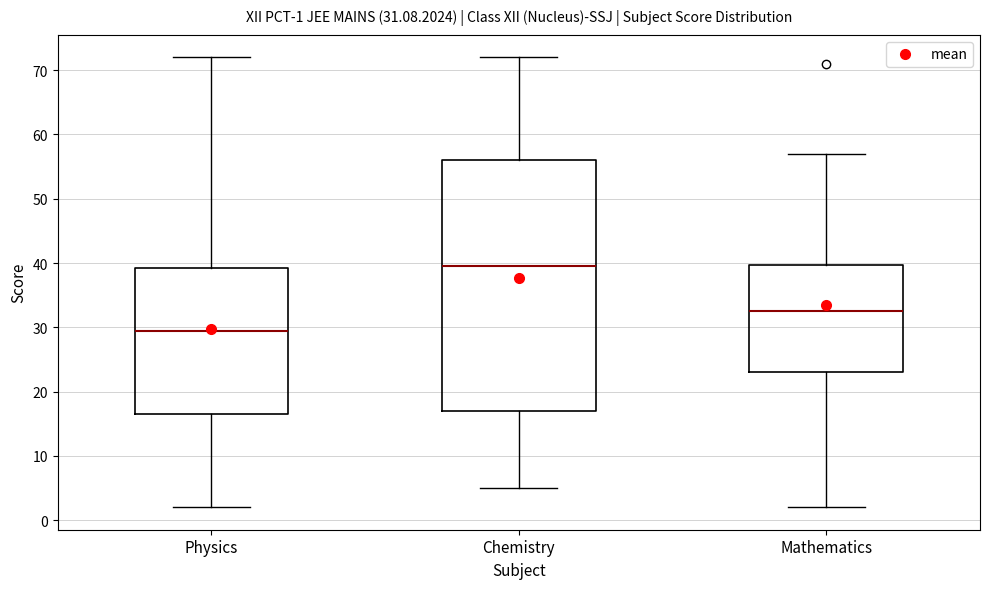

Which box has the highest median line?

Chemistry